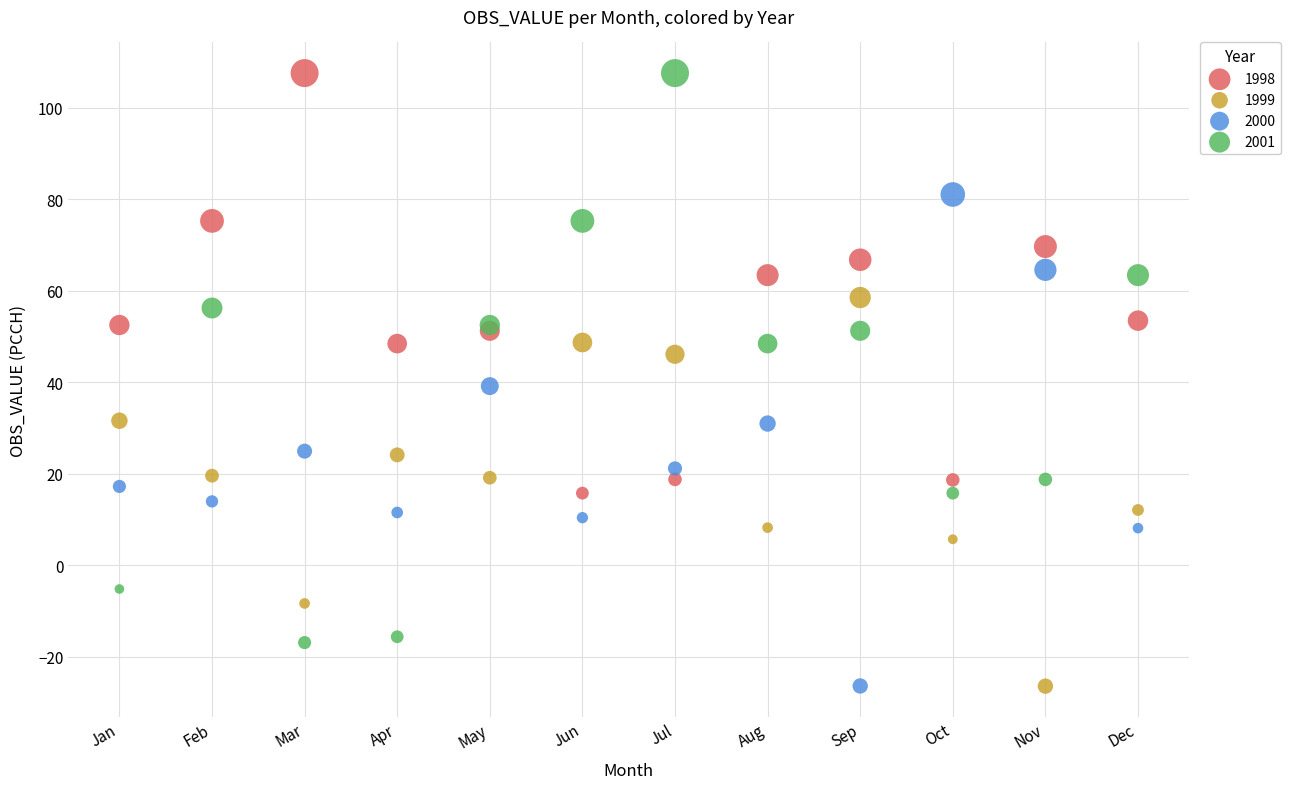

Which series has the widest spread of Y values?

2001